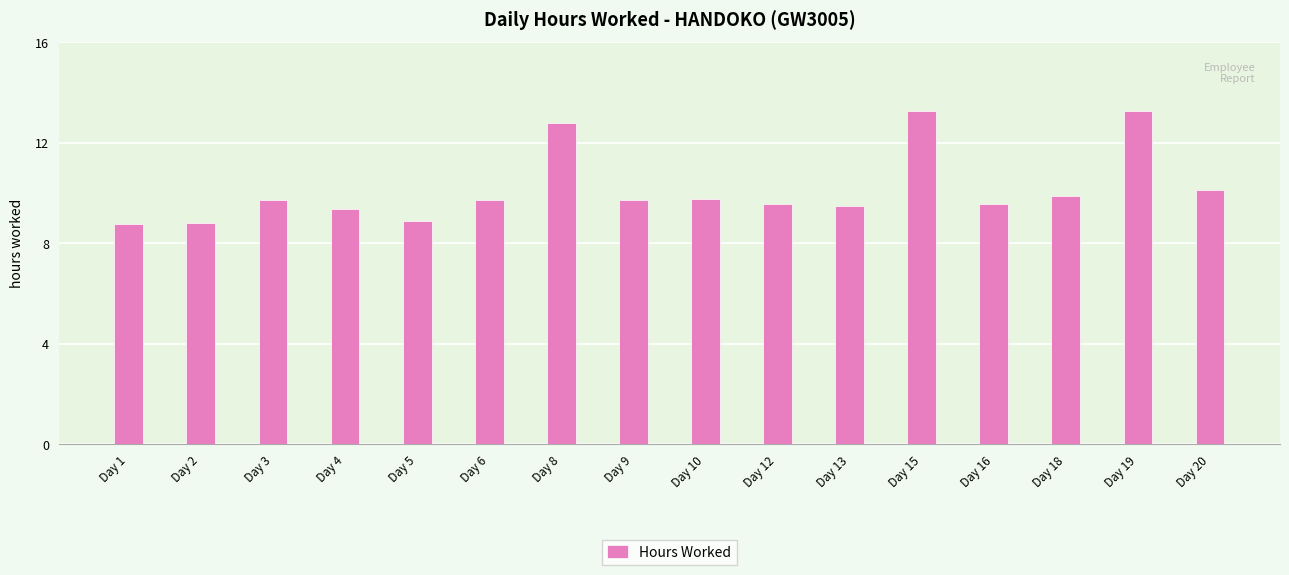

True or false: the data shows 9.7 at Day 3.

True